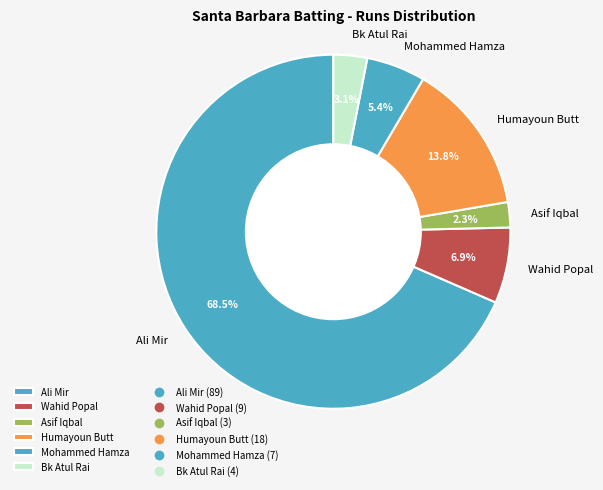

How much of the chart is everything except Wahid Popal?

93.1%